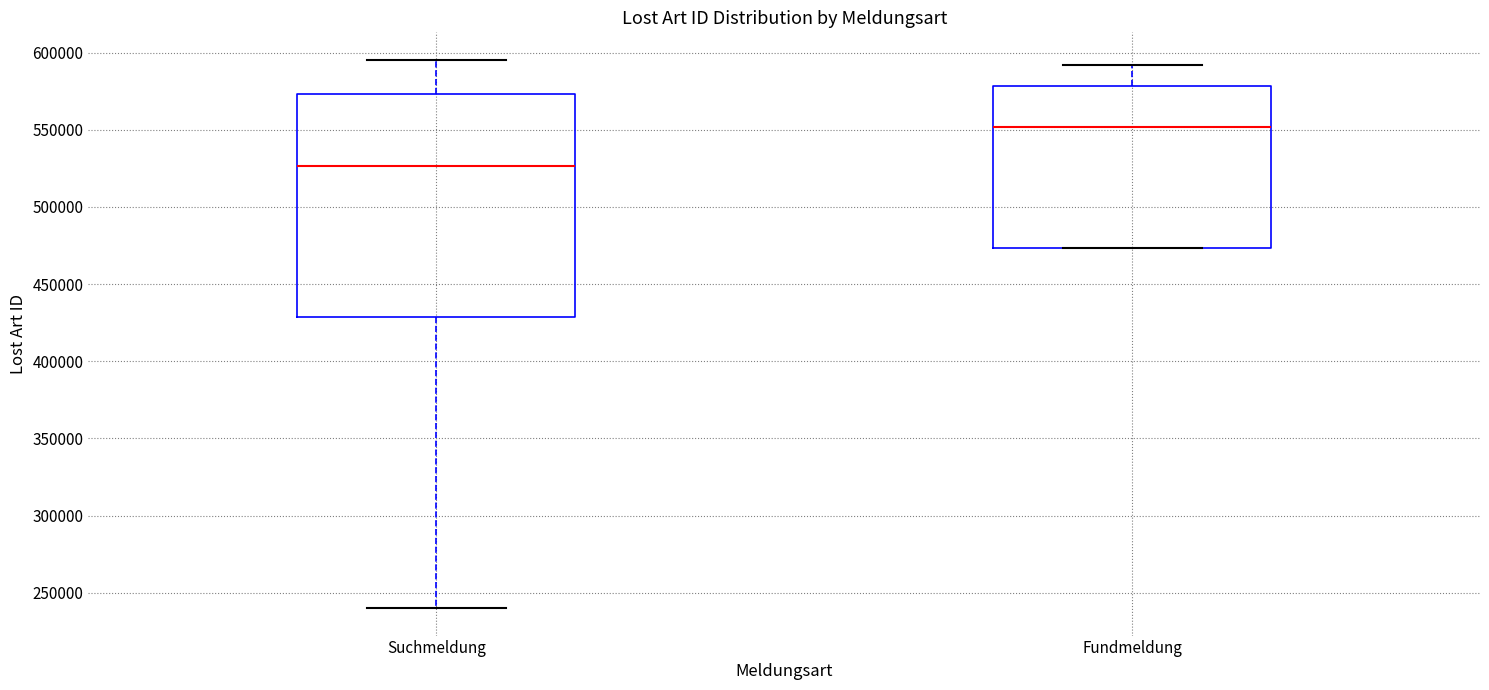

Reading left to right, read every box against the y-axis: the position of its median line, the range the box covers, and the ends of its whiskers. The values are not printed on the chart, so give them approximately, as read against the axis.

Suchmeldung: median 525000, box 430000 to 575000, whiskers 240000 to 595000
Fundmeldung: median 550000, box 475000 to 580000, whiskers 475000 to 590000